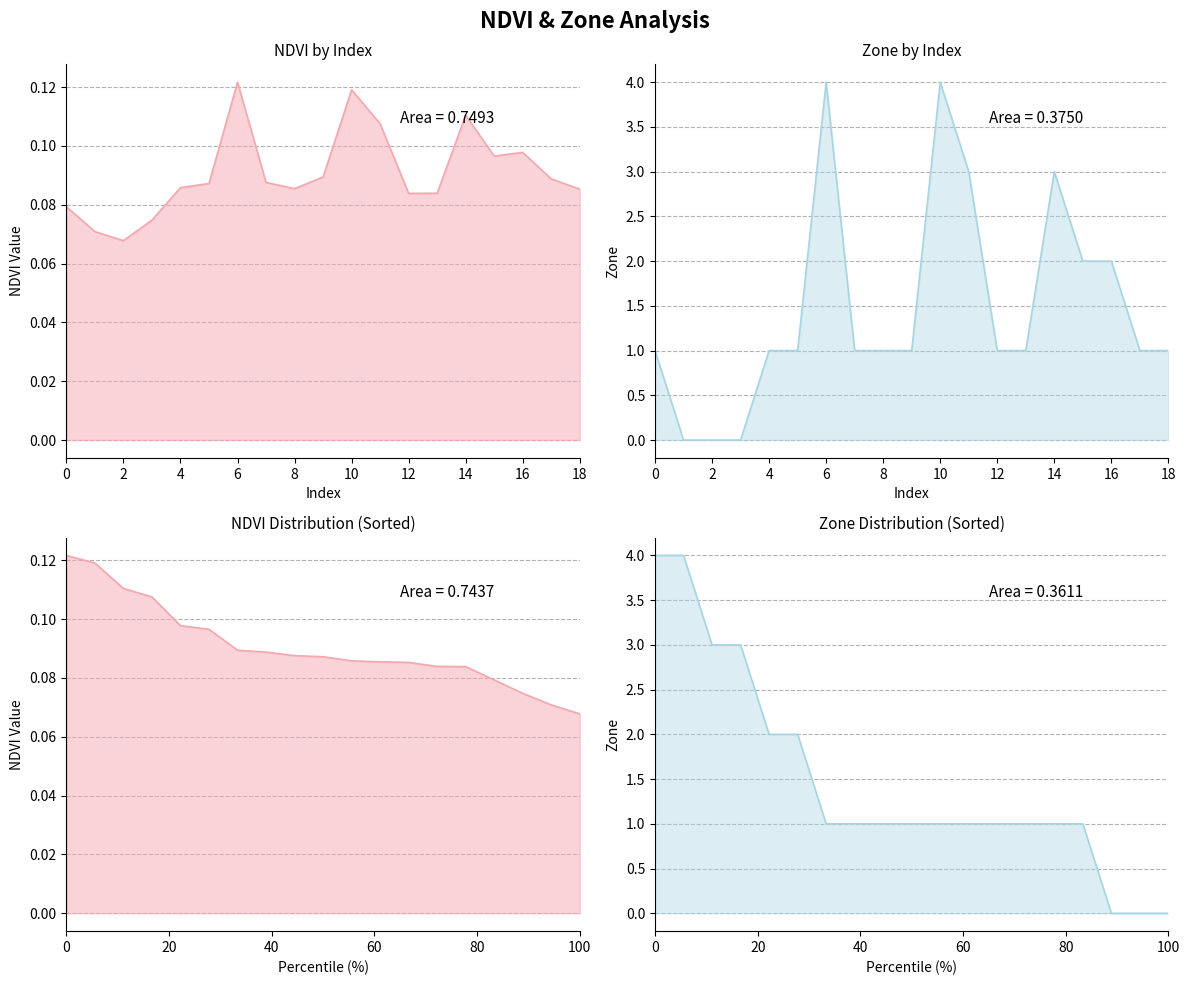

What is the difference between the maximum and minimum values in the NDVI series?

0.1